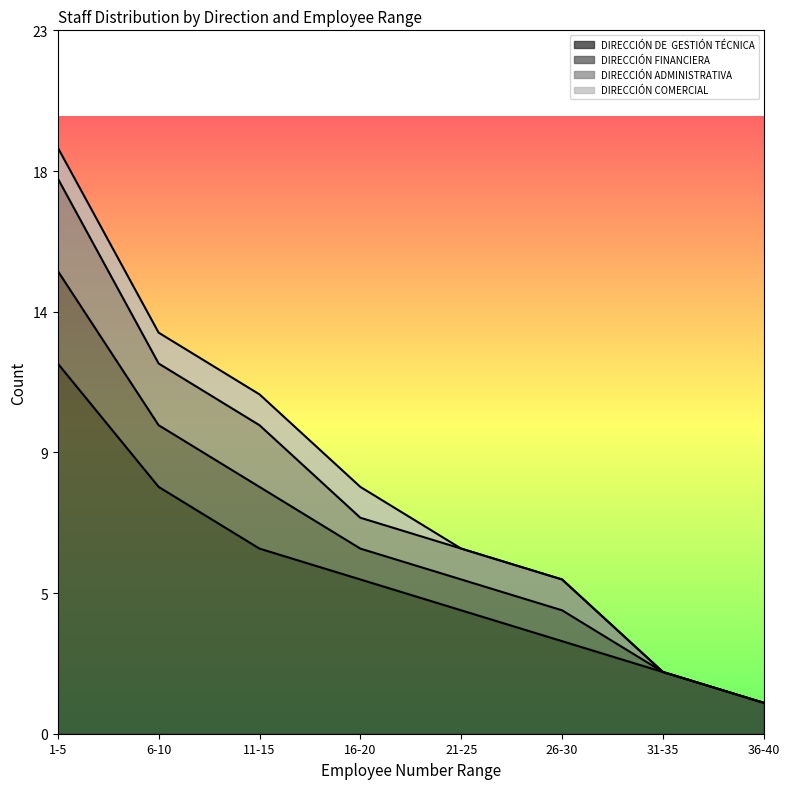

Is it true that DIRECCIÓN FINANCIERA equals 2 at 21-25?

False